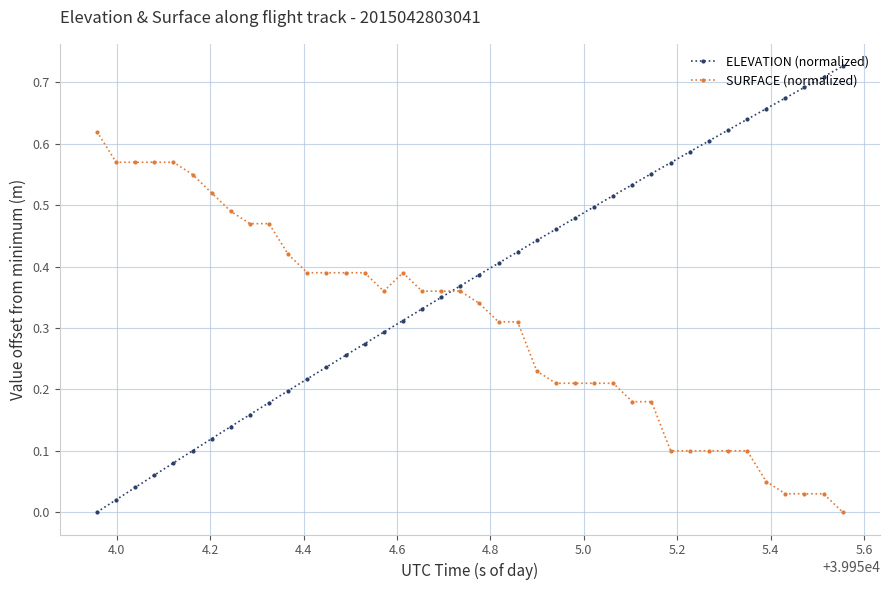

True or false: SURFACE (normalized) and ELEVATION (normalized) intersect in this chart.

True